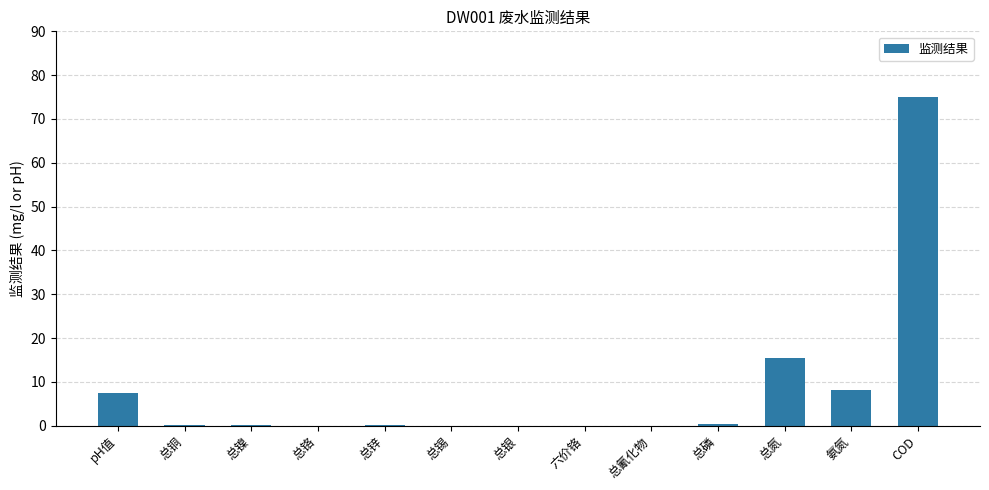

What is the sum of all values?

106.7